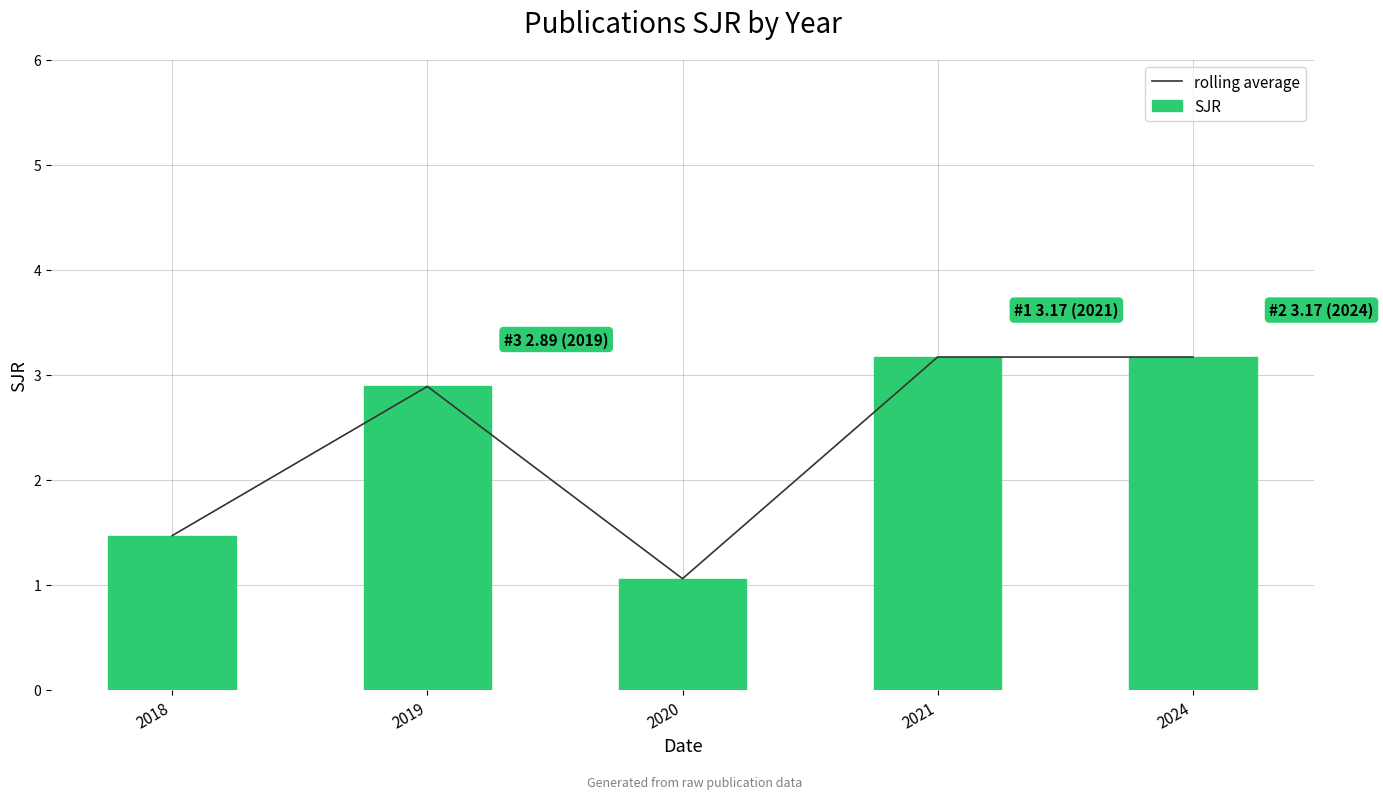

How many data points in SJR are above 2?

3